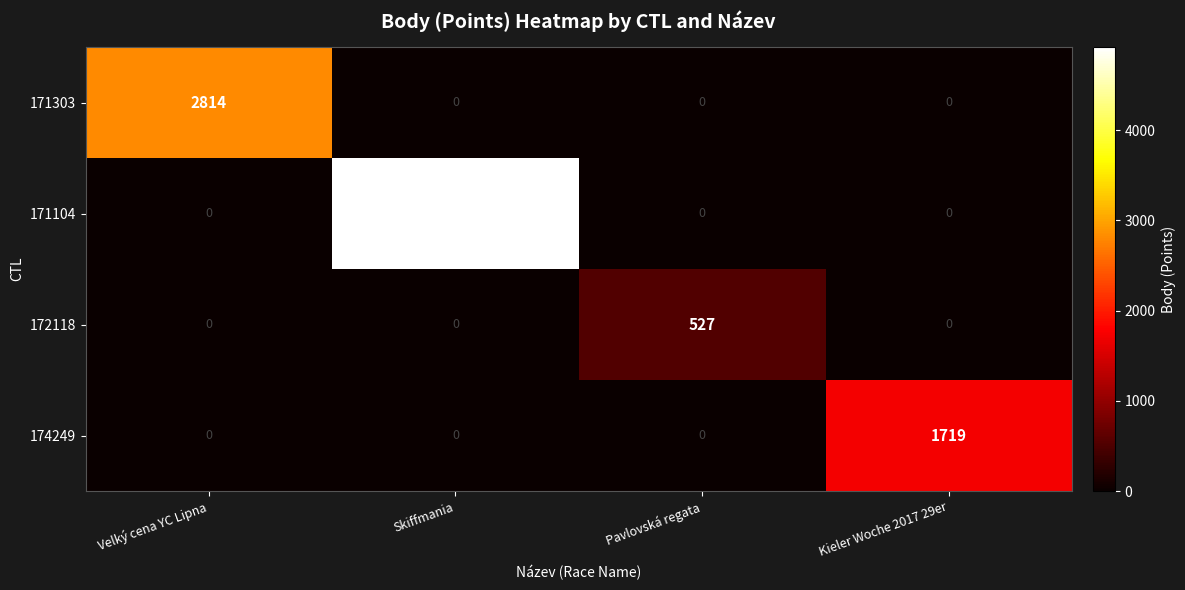

List the series in order of their peak value, highest first.

171104, 171303, 174249, 172118